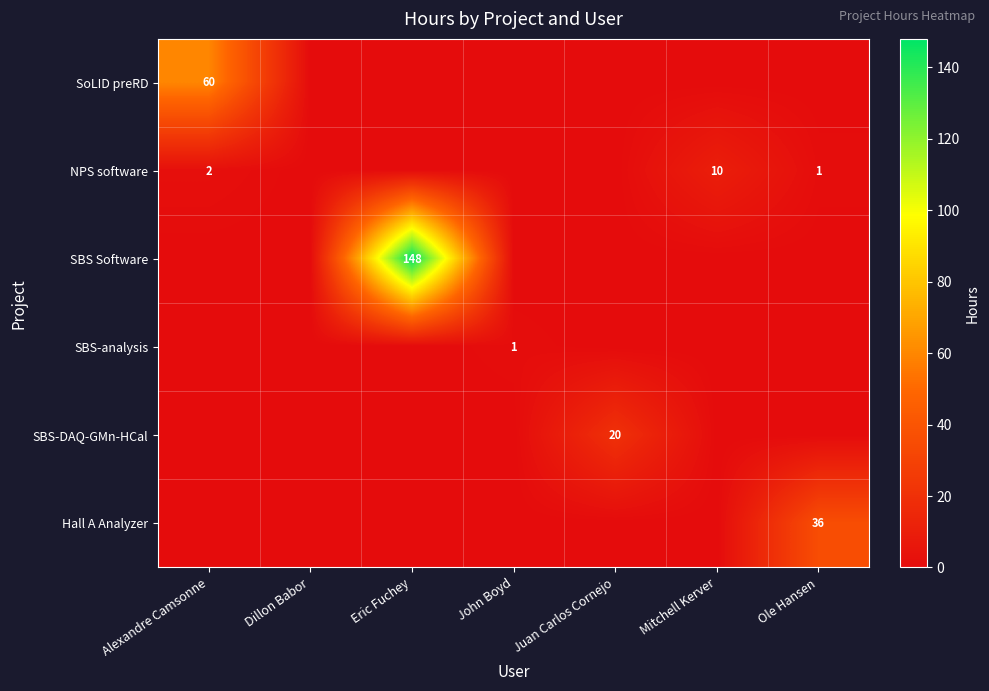

Is it true that NPS software equals 10 at Mitchell Kerver?

True